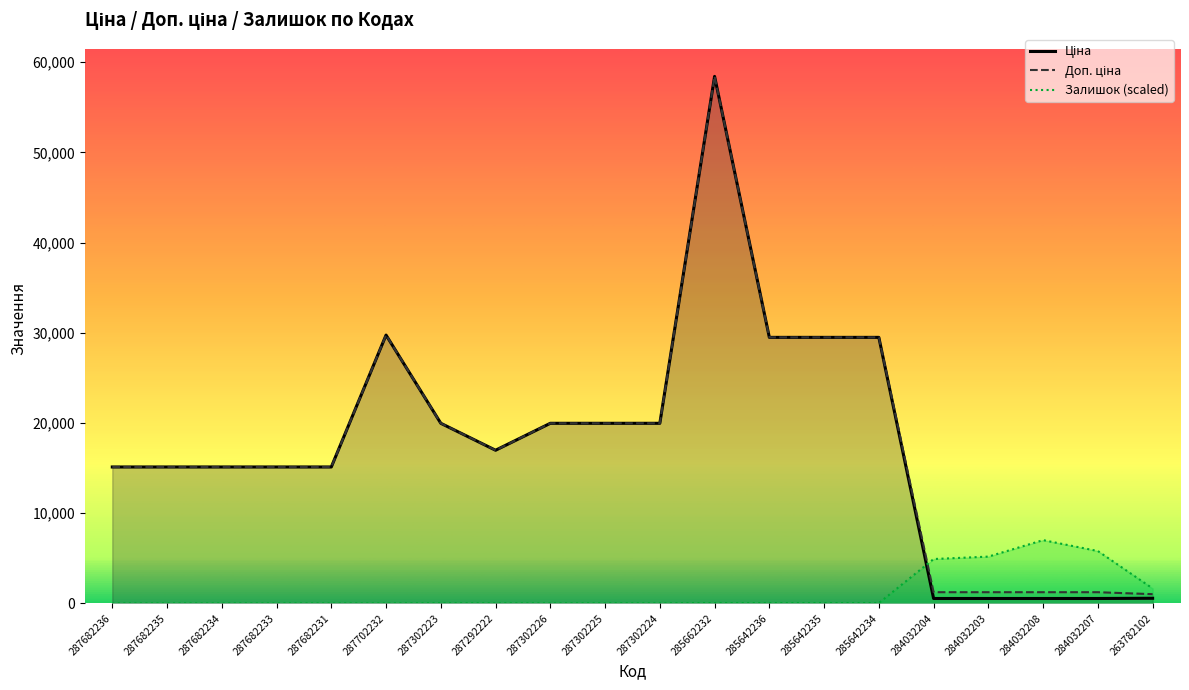

Read the Доп. ціна value at 285642236.

29491.5